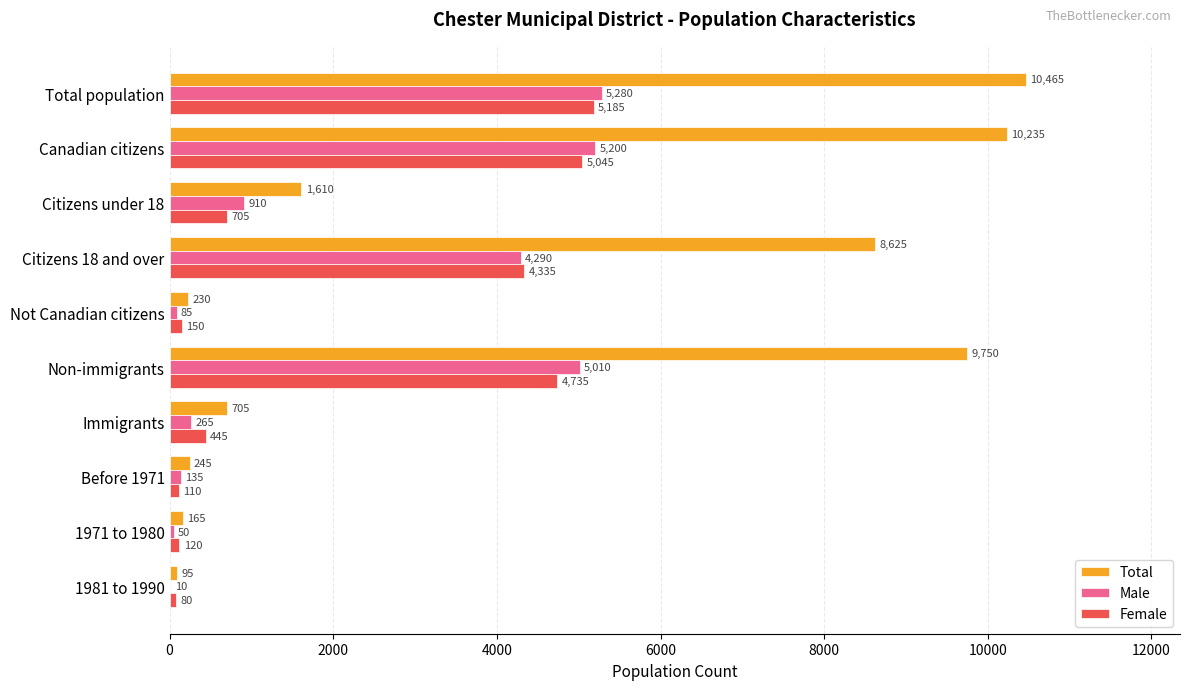

How many categories are shown in the chart?

10